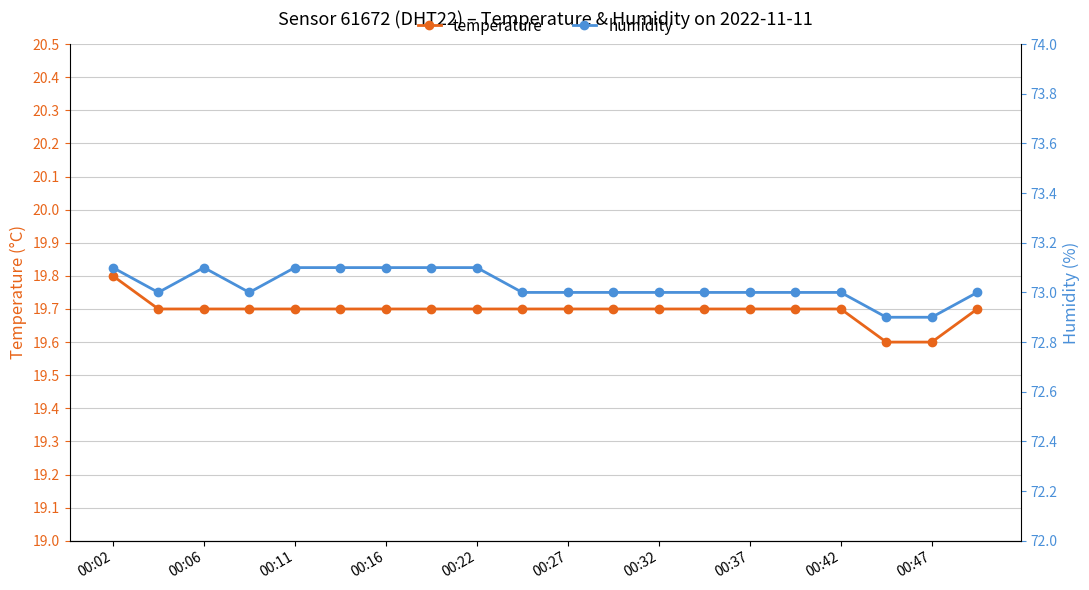

The temperature series shows 7.8 at 00:22. True or false?

False